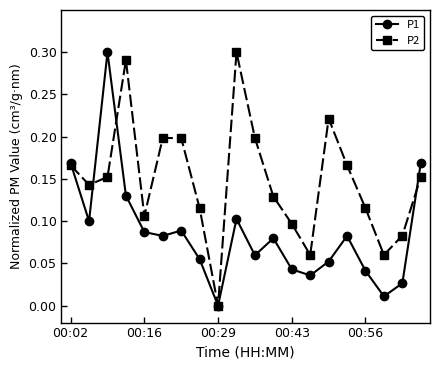

In P2, how many points are lower than both neighbors (excluding endpoints)?

5